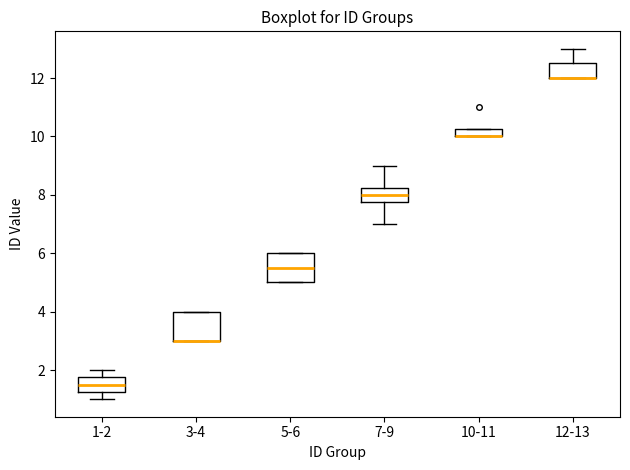

Where is the upper edge of the box for 3-4 on the y-axis? The values are not printed on the chart, so give them approximately, as read against the axis.

4.0